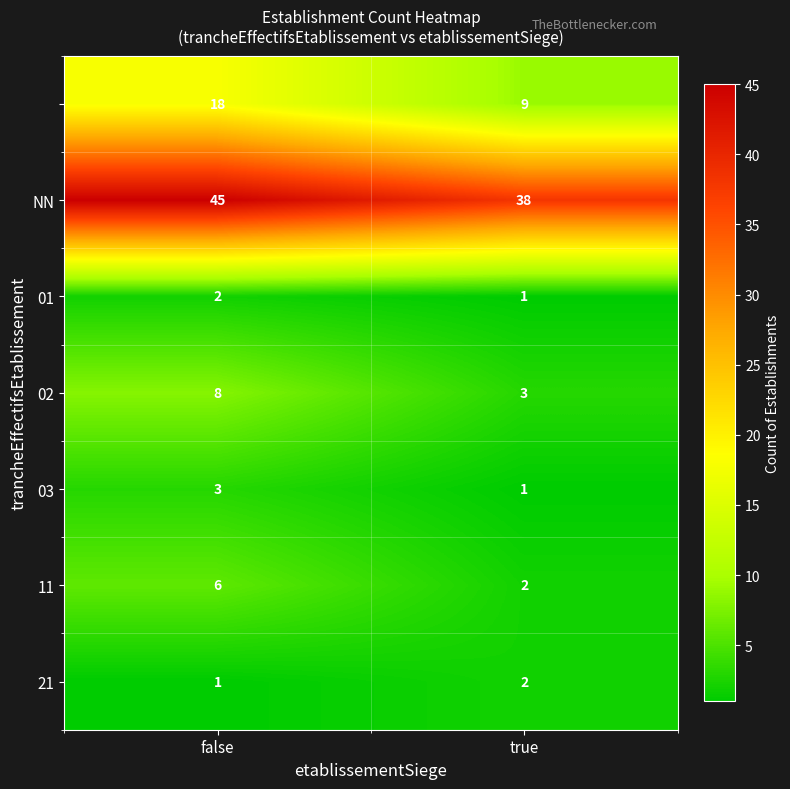

What is the difference between the highest and lowest values at false?

44